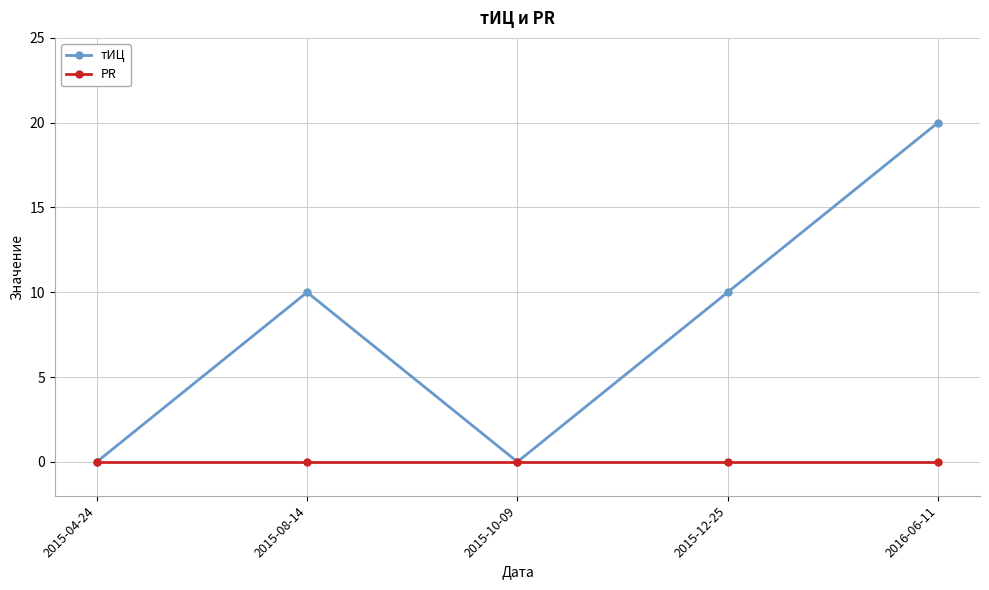

Which label corresponds to the largest value in the chart?

2016-06-11